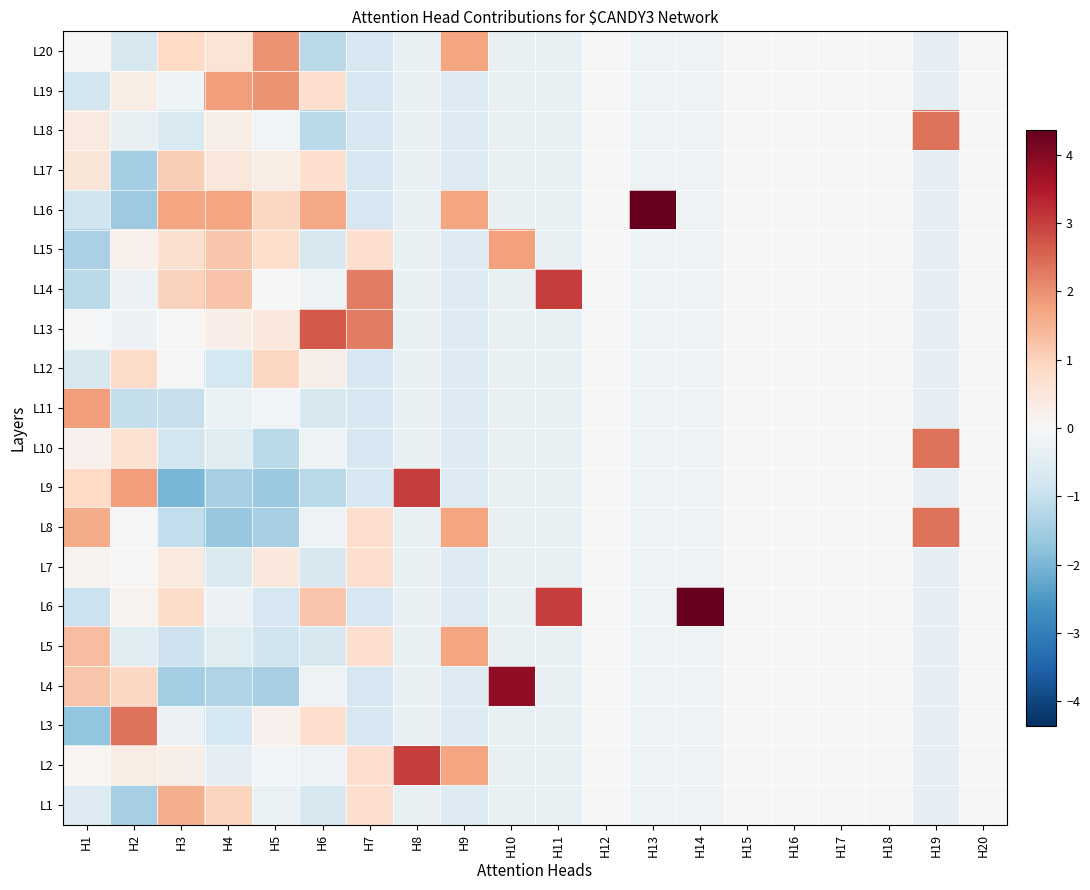

Rank the series by their maximum value, from lowest to highest.

L7, L12, L17, L1, L5, L15, L11, L20, L19, L3, L18, L10, L8, L13, L14, L9, L2, L4, L16, L6